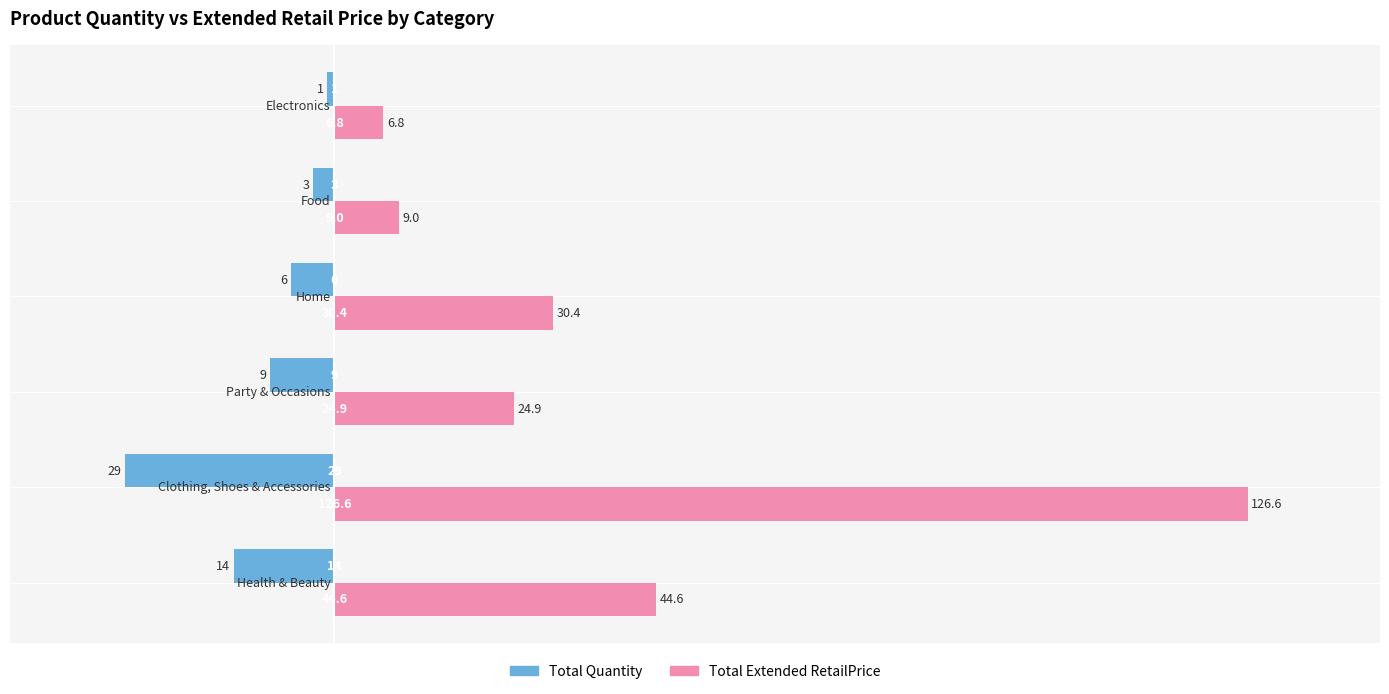

Which series has the largest total across all categories?

Total Extended RetailPrice